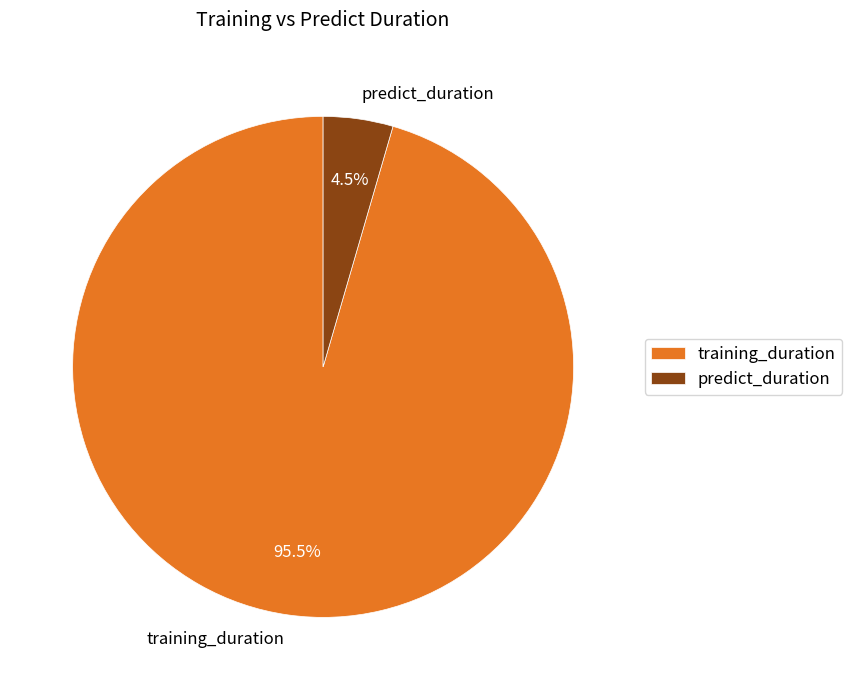

Which has a higher value, training_duration or predict_duration?

training_duration